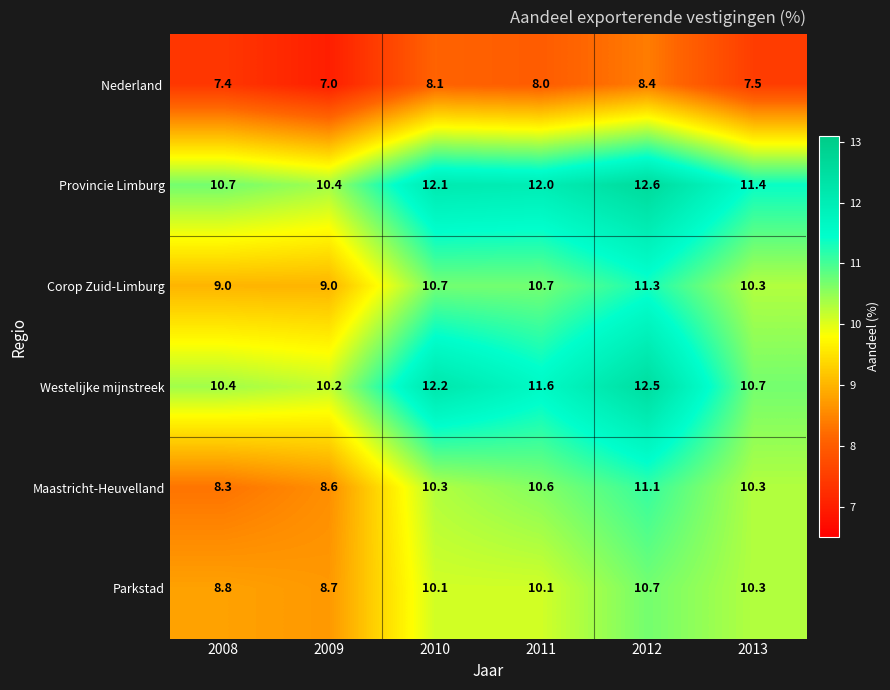

What value does the Corop Zuid-Limburg series have at 2010?

10.7